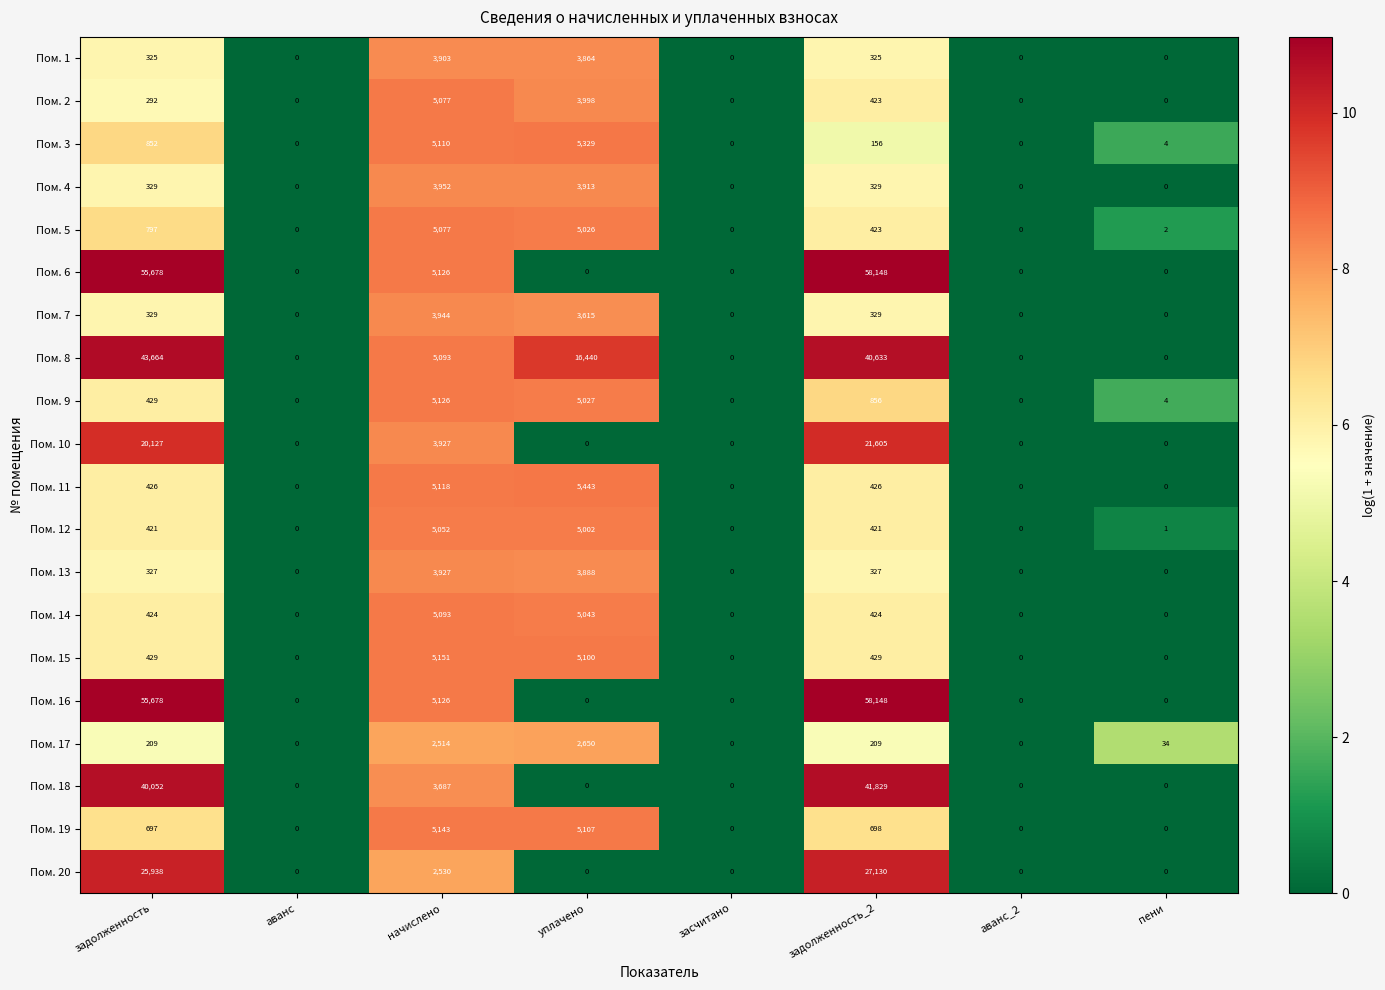

What is the sum of all Пом. 18 values?

85568